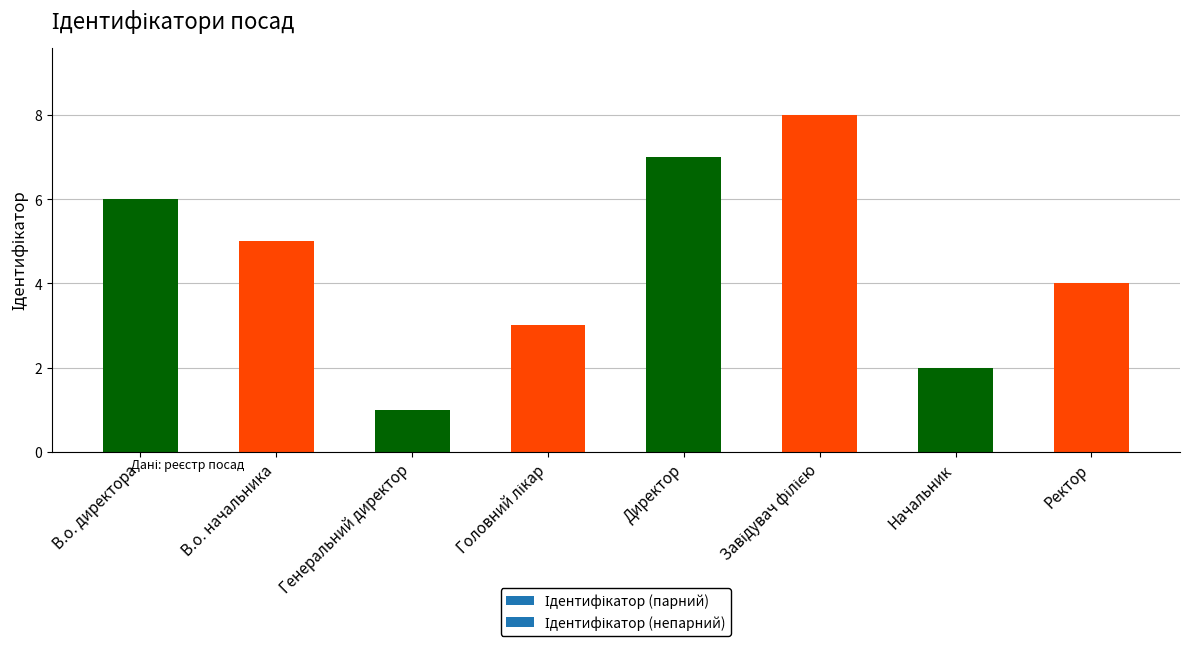

Are the bars horizontal?

No